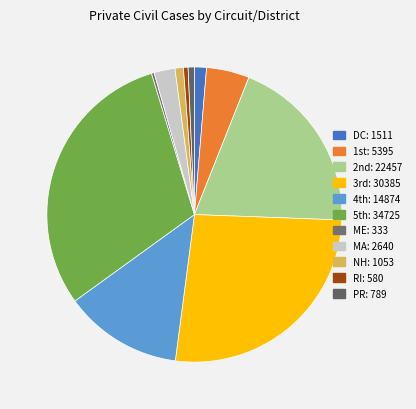

To the nearest percent, what portion does MA represent?

2%